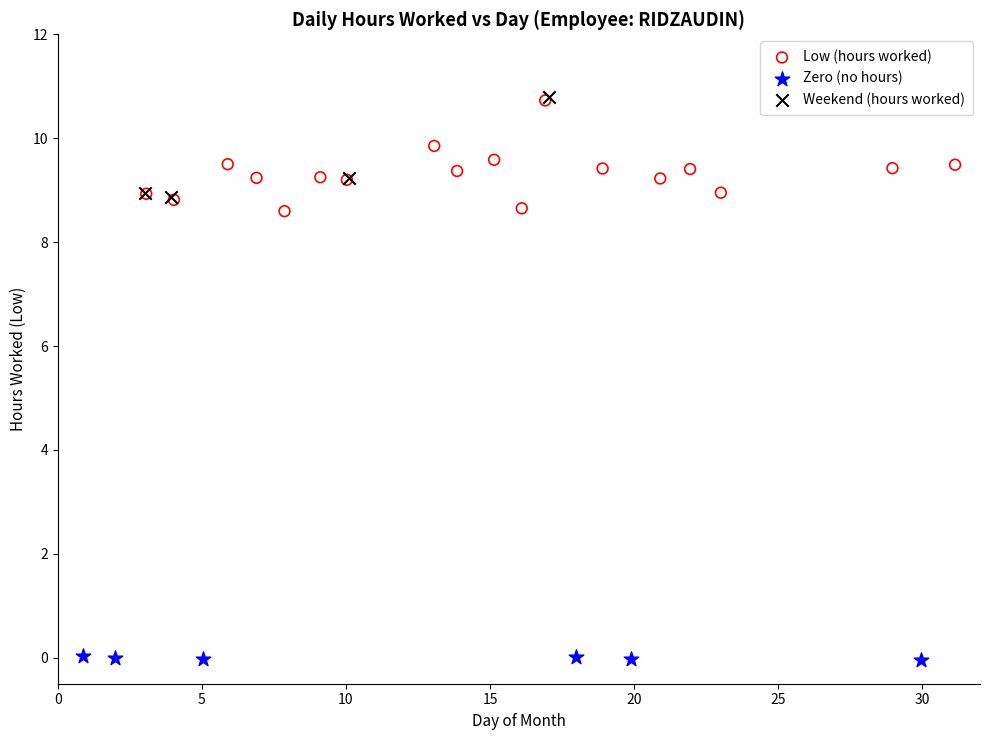

Which series reaches the minimum Y coordinate?

Zero (no hours)